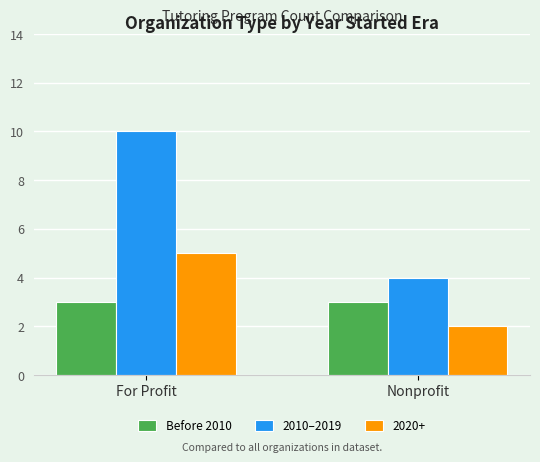

What are all the series names shown in the legend?

Before 2010, 2010–2019, 2020+